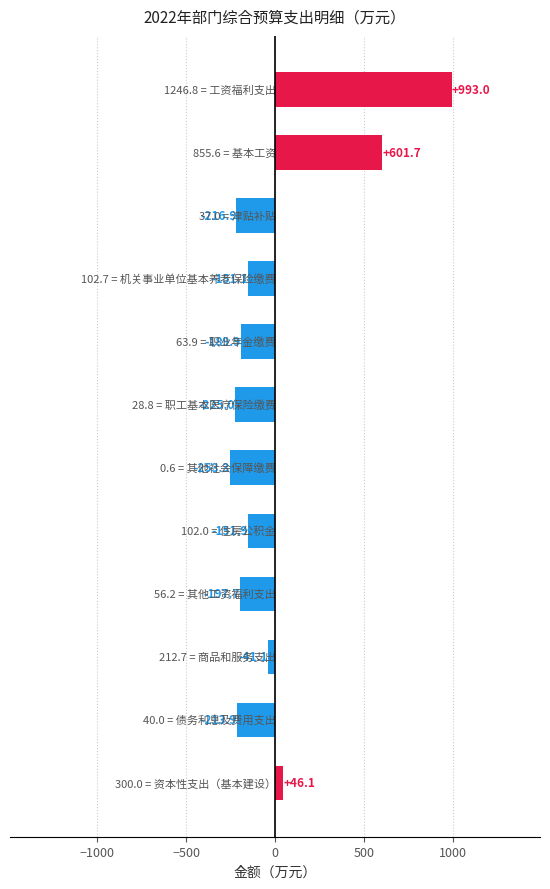

What is the greatest value displayed?

993.0